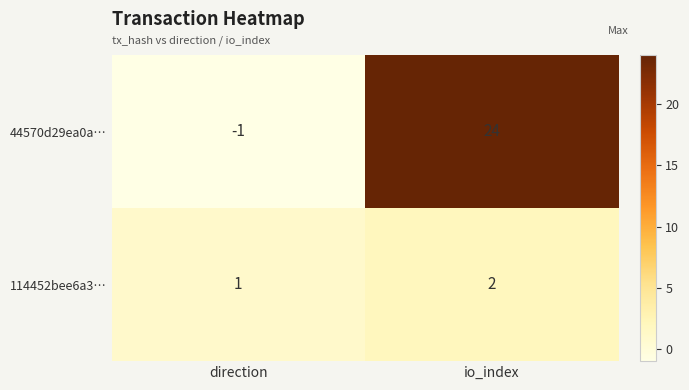

The 44570d29ea0a… series shows 12 at io_index. True or false?

False